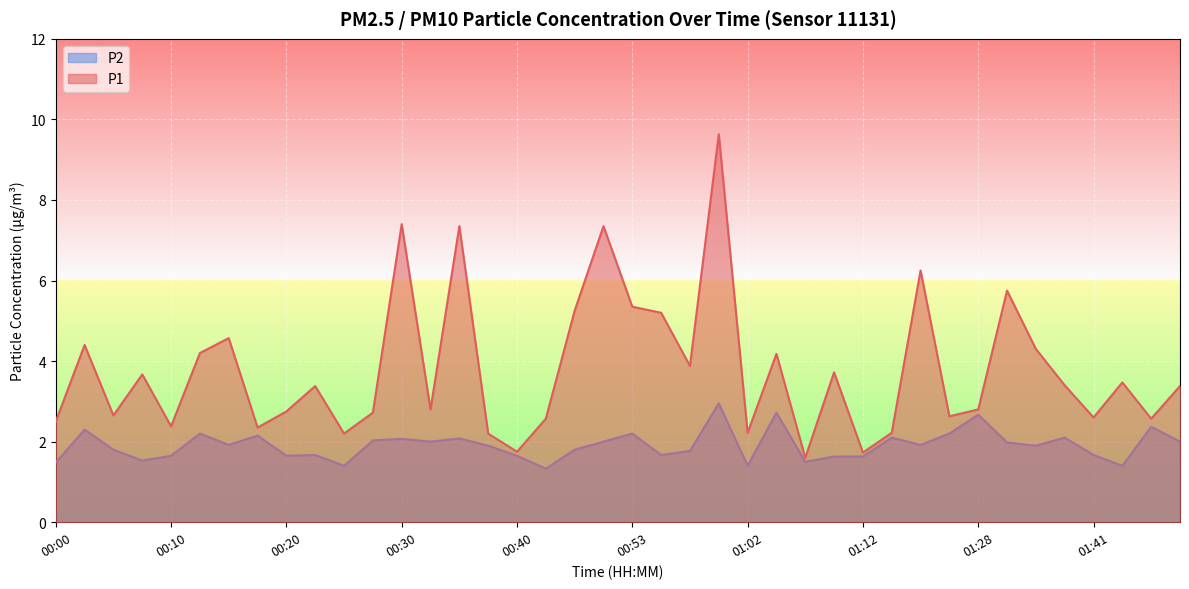

The P1 series shows 2.9 at 00:40. True or false?

False